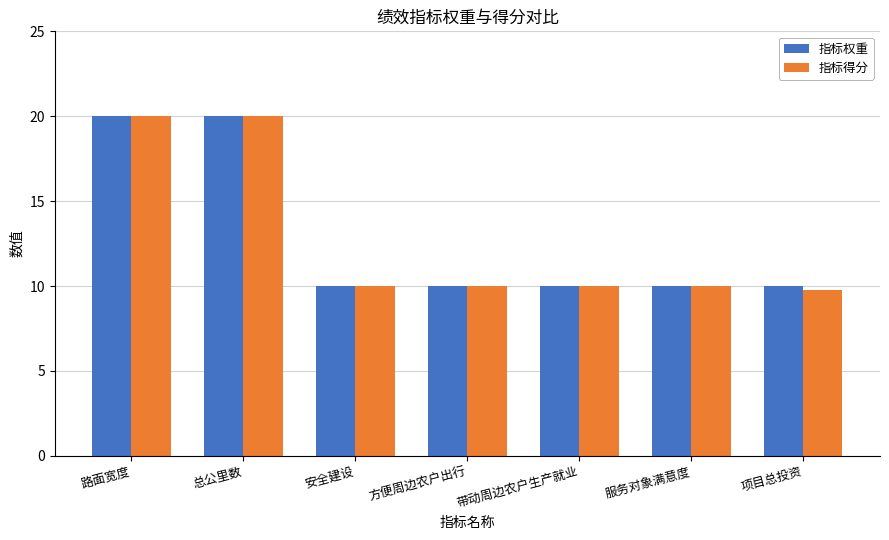

Count the number of categories in the chart.

7